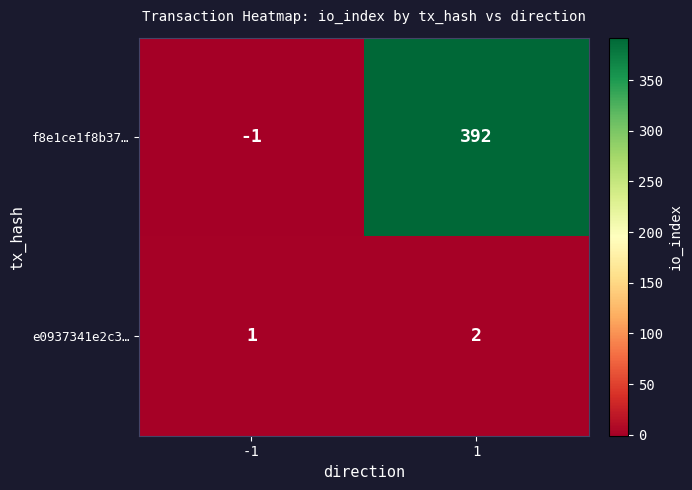

What is the smallest value displayed?

-1